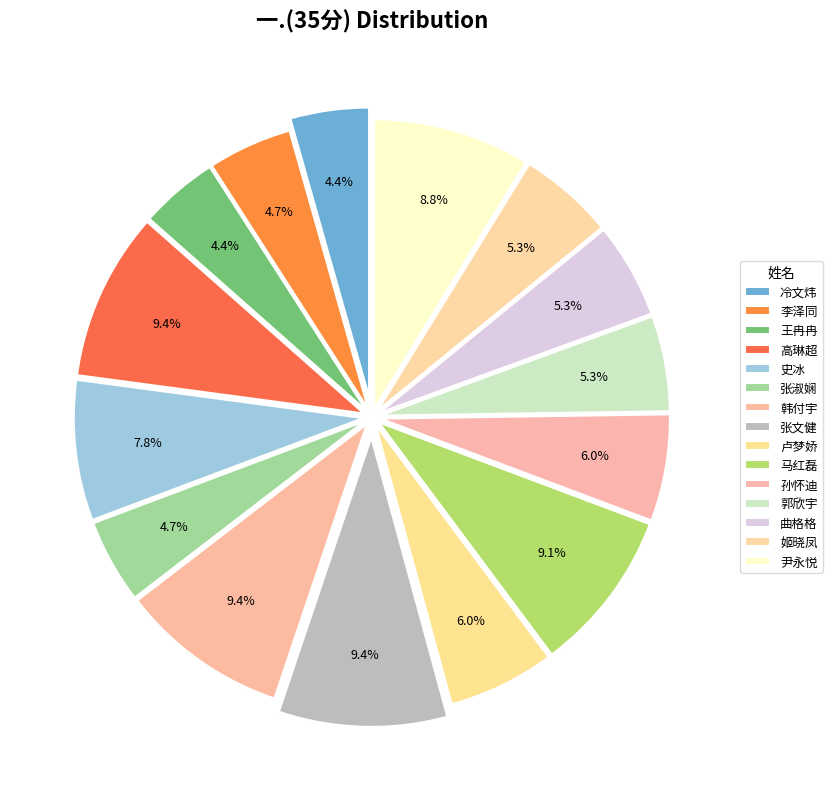

What is the change in value from 卢梦娇 to 姬晓凤?

-2